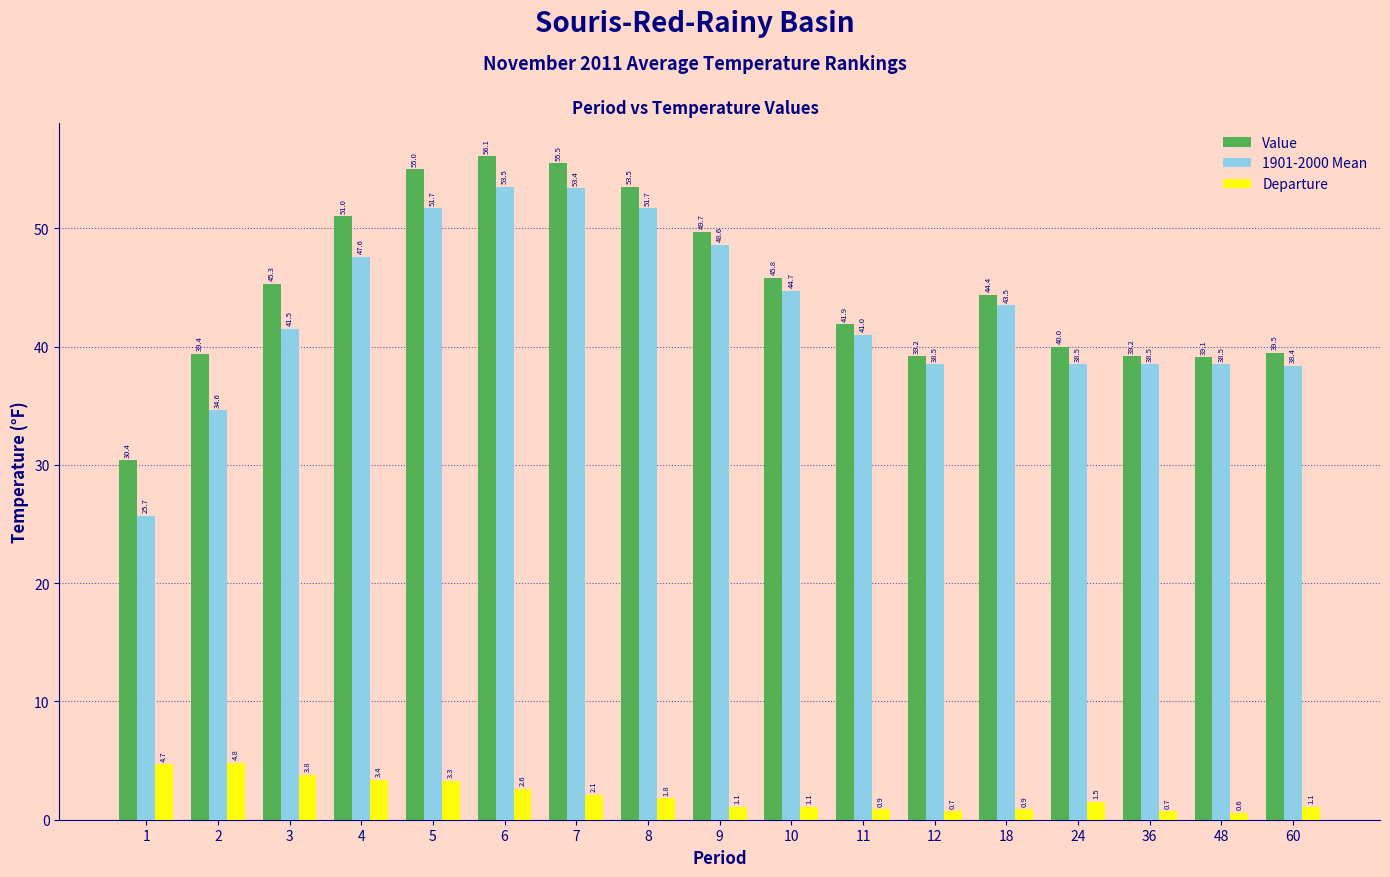

The Departure series shows 1.2 at 3. True or false?

False